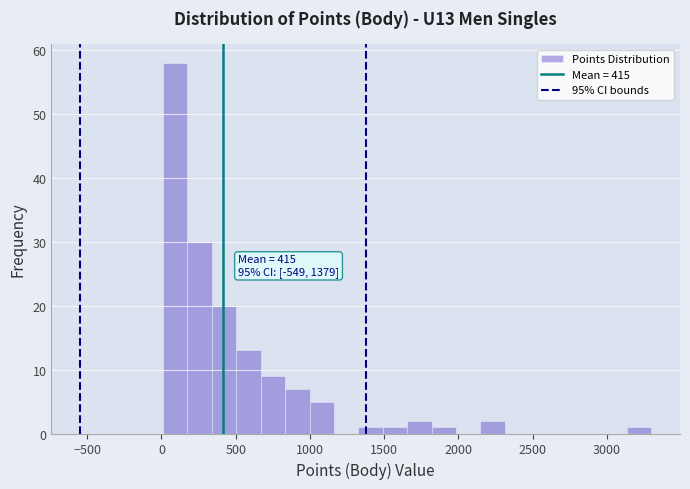

Read against the x-axis, roughly where is the centre of the tallest bar?

100